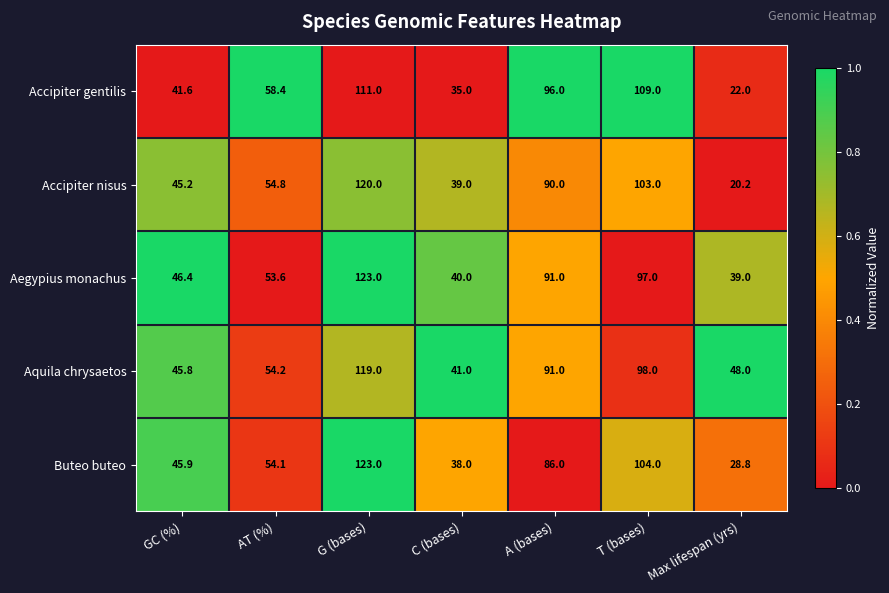

What is the difference between the Accipiter gentilis values at GC (%) and Max lifespan (yrs)?

19.6